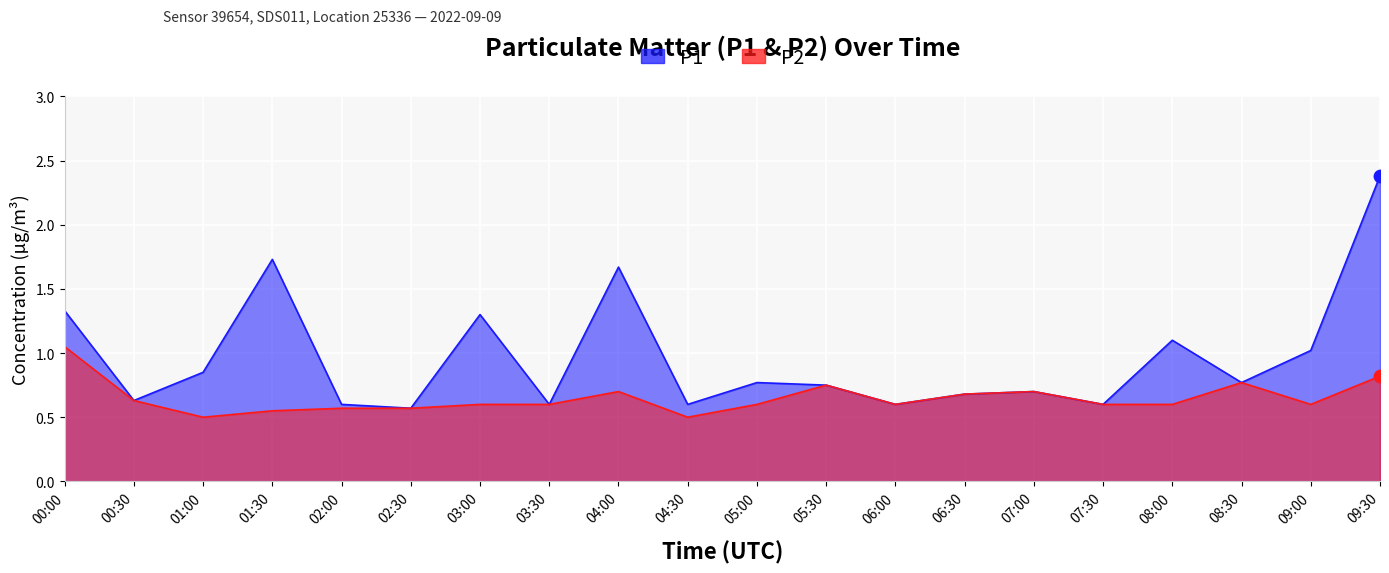

What are all the series names shown in the legend?

P1, P2